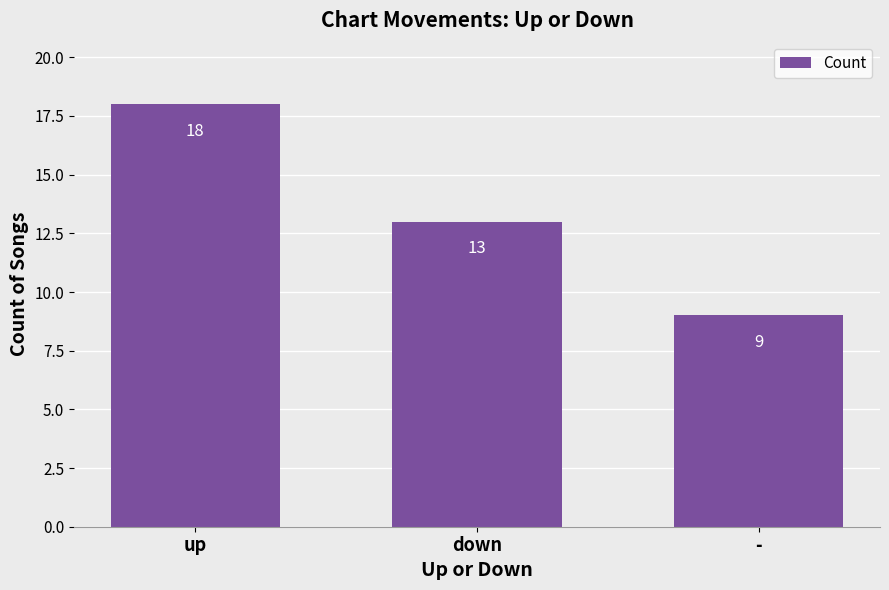

Which category has the lowest value across all series?

-